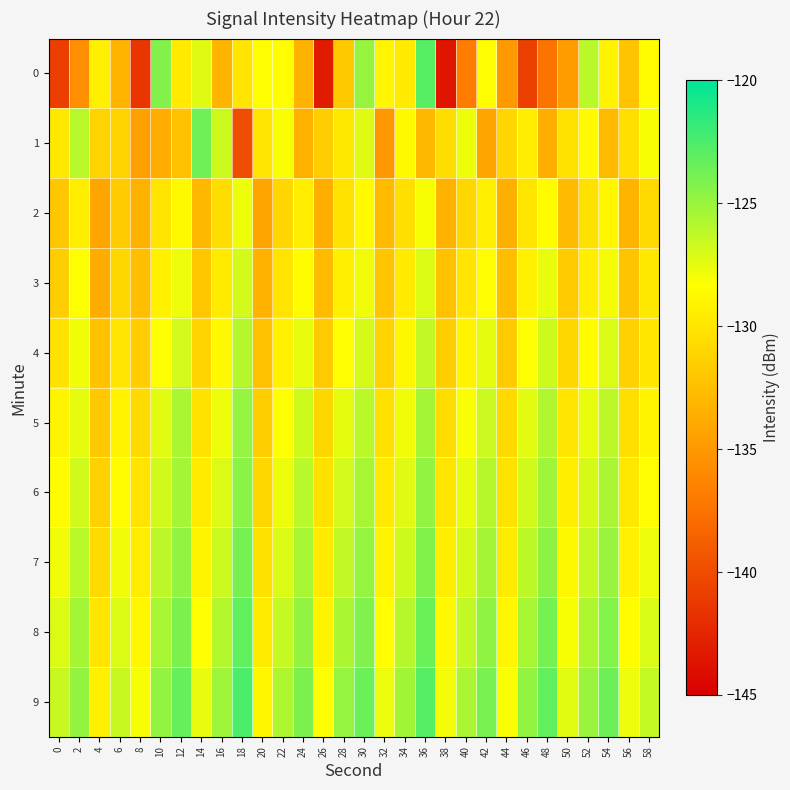

At which category is the sum across all series the highest?

36